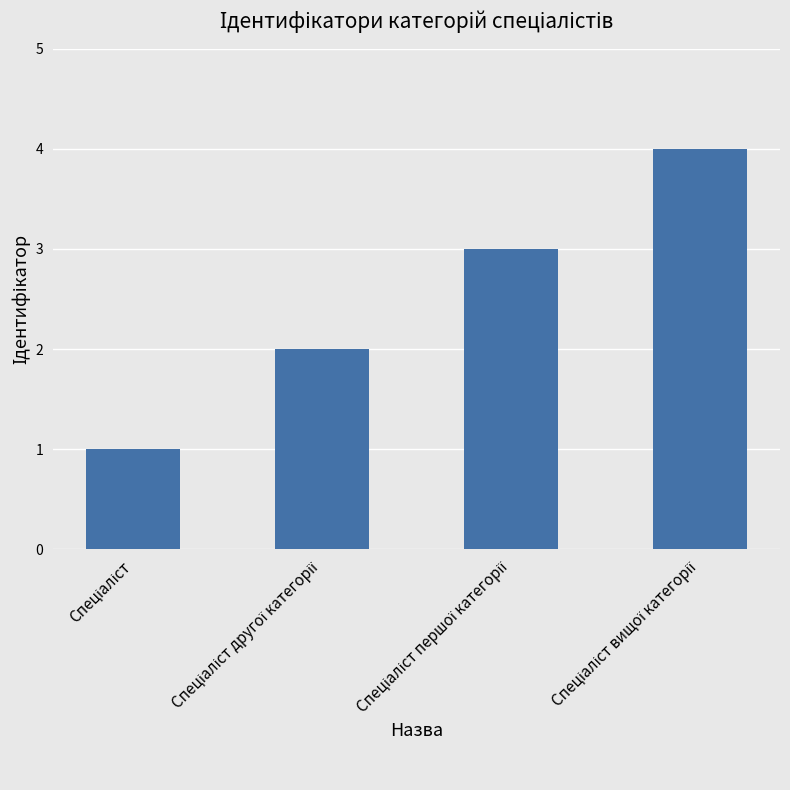

What is the difference between the maximum and minimum values?

3